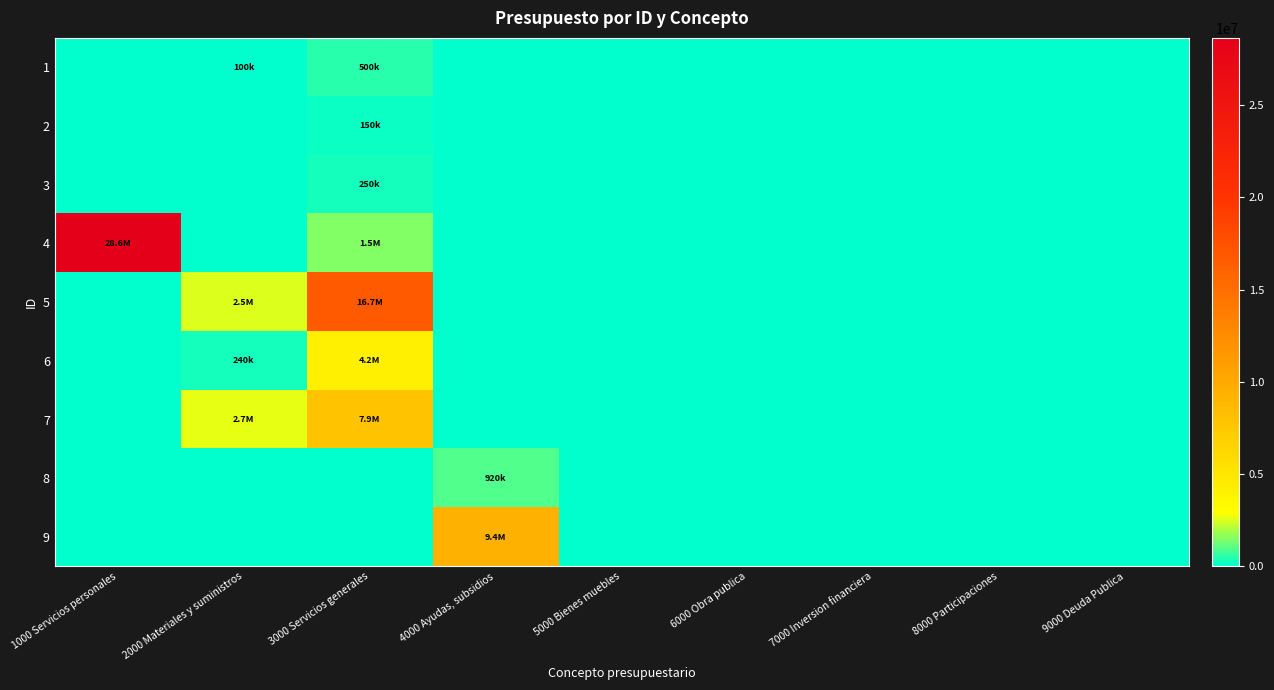

Reading right to left, transcribe all the data shown in this chart.

1: 9000 Deuda Publica=0	8000 Participaciones=0	7000 Inversion financiera=0	6000 Obra publica=0	5000 Bienes muebles=0	4000 Ayudas, subsidios=0	3000 Servicios generales=500000	2000 Materiales y suministros=100000	1000 Servicios personales=0
2: 9000 Deuda Publica=0	8000 Participaciones=0	7000 Inversion financiera=0	6000 Obra publica=0	5000 Bienes muebles=0	4000 Ayudas, subsidios=0	3000 Servicios generales=150000	2000 Materiales y suministros=0	1000 Servicios personales=0
3: 9000 Deuda Publica=0	8000 Participaciones=0	7000 Inversion financiera=0	6000 Obra publica=0	5000 Bienes muebles=0	4000 Ayudas, subsidios=0	3000 Servicios generales=250000	2000 Materiales y suministros=0	1000 Servicios personales=0
4: 9000 Deuda Publica=0	8000 Participaciones=0	7000 Inversion financiera=0	6000 Obra publica=0	5000 Bienes muebles=0	4000 Ayudas, subsidios=0	3000 Servicios generales=1475483	2000 Materiales y suministros=0	1000 Servicios personales=28631449
5: 9000 Deuda Publica=0	8000 Participaciones=0	7000 Inversion financiera=0	6000 Obra publica=0	5000 Bienes muebles=0	4000 Ayudas, subsidios=0	3000 Servicios generales=16694038	2000 Materiales y suministros=2538049	1000 Servicios personales=0
6: 9000 Deuda Publica=0	8000 Participaciones=0	7000 Inversion financiera=0	6000 Obra publica=0	5000 Bienes muebles=0	4000 Ayudas, subsidios=0	3000 Servicios generales=4229240	2000 Materiales y suministros=240760	1000 Servicios personales=0
7: 9000 Deuda Publica=0	8000 Participaciones=0	7000 Inversion financiera=0	6000 Obra publica=0	5000 Bienes muebles=0	4000 Ayudas, subsidios=0	3000 Servicios generales=7889040	2000 Materiales y suministros=2659292	1000 Servicios personales=0
8: 9000 Deuda Publica=0	8000 Participaciones=0	7000 Inversion financiera=0	6000 Obra publica=0	5000 Bienes muebles=0	4000 Ayudas, subsidios=920000	3000 Servicios generales=0	2000 Materiales y suministros=0	1000 Servicios personales=0
9: 9000 Deuda Publica=0	8000 Participaciones=0	7000 Inversion financiera=0	6000 Obra publica=0	5000 Bienes muebles=0	4000 Ayudas, subsidios=9400000	3000 Servicios generales=0	2000 Materiales y suministros=0	1000 Servicios personales=0